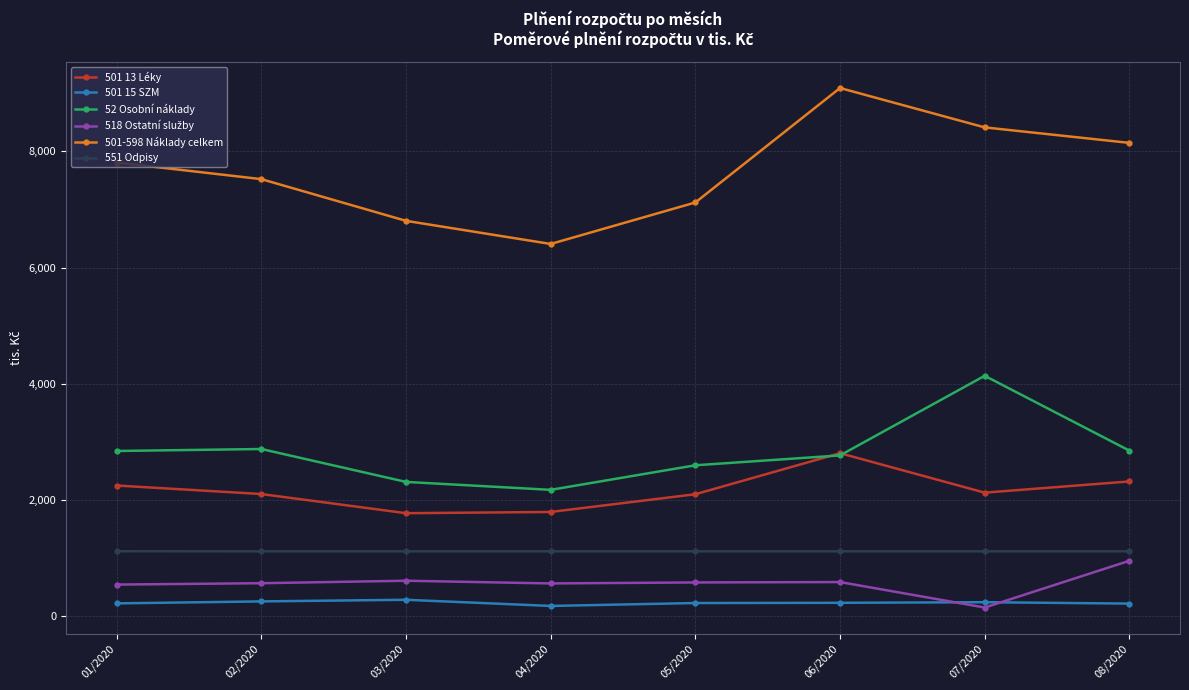

Which series has the largest total across all categories?

501-598 Náklady celkem